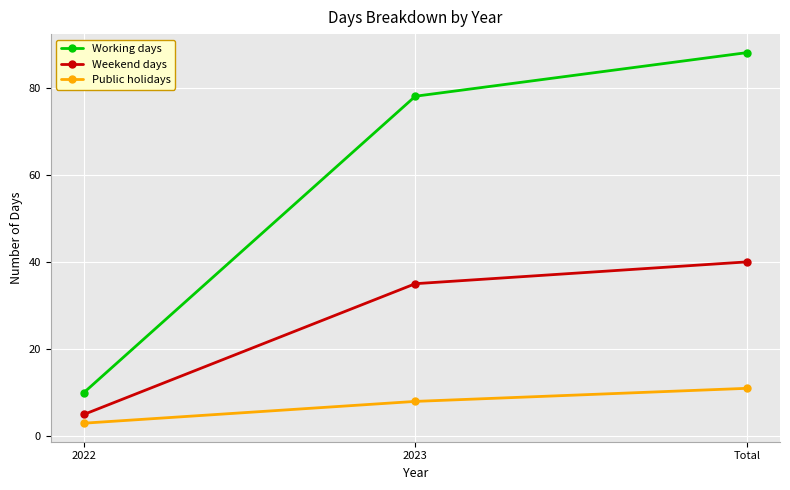

List the series in order of their peak value, lowest first.

Public holidays, Weekend days, Working days